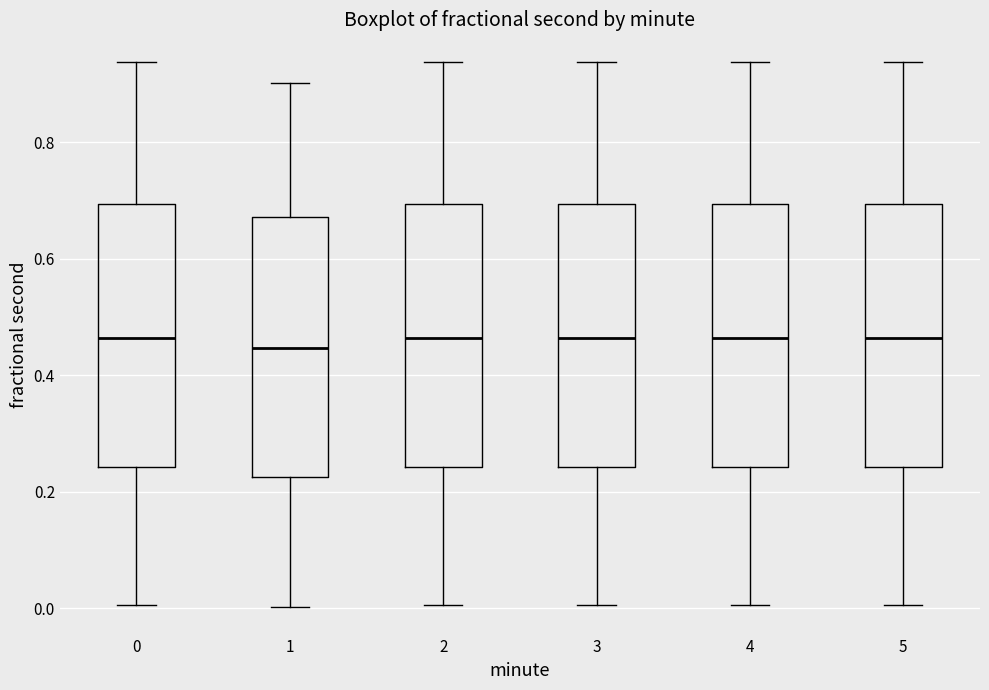

Reading left to right, transcribe this box plot: for each box, give where its median line is, the range the box spans, and where its two whiskers end, as read against the y-axis. The values are not printed on the chart, so give them approximately, as read against the axis.

0: median 0.46, box 0.24 to 0.70, whiskers 0.00 to 0.94
1: median 0.44, box 0.22 to 0.68, whiskers 0.00 to 0.90
2: median 0.46, box 0.24 to 0.70, whiskers 0.00 to 0.94
3: median 0.46, box 0.24 to 0.70, whiskers 0.00 to 0.94
4: median 0.46, box 0.24 to 0.70, whiskers 0.00 to 0.94
5: median 0.46, box 0.24 to 0.70, whiskers 0.00 to 0.94